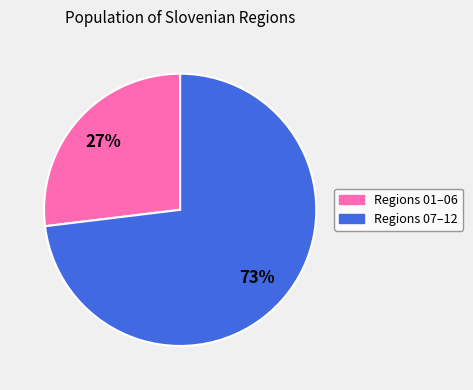

To the nearest percent, what is the difference between the largest and smallest slice percentages?

46%